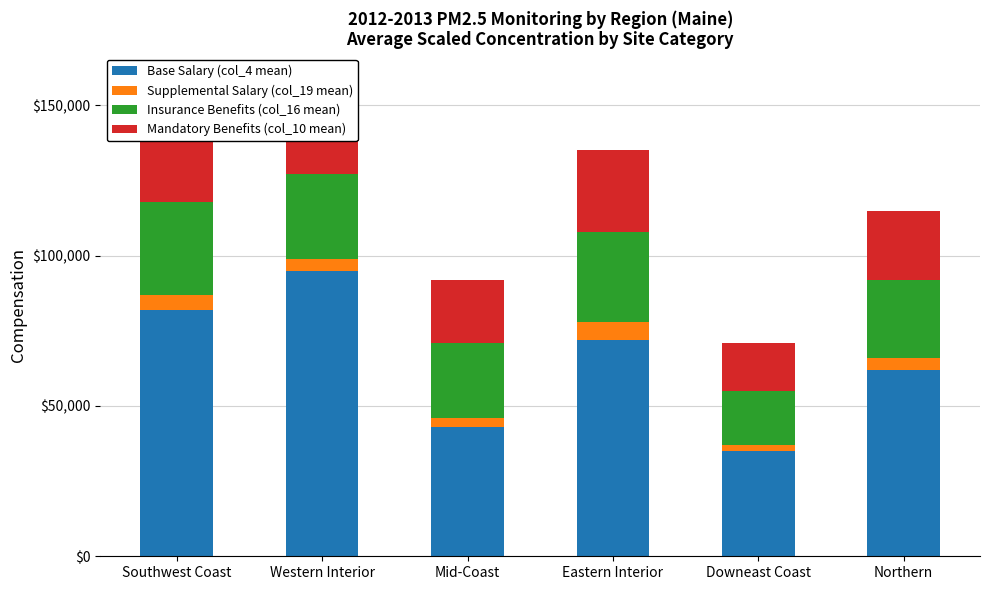

Reading left to right, transcribe all the data shown in this chart.

Base Salary (col_4 mean): 82000	95000	43000	72000	35000	62000
Supplemental Salary (col_19 mean): 5000	4000	3000	6000	2000	4000
Insurance Benefits (col_16 mean): 31000	28000	25000	30000	18000	26000
Mandatory Benefits (col_10 mean): 28000	25000	21000	27000	16000	23000